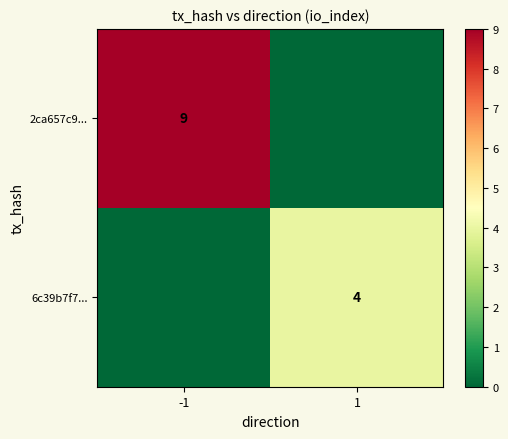

True or false: 6c39b7f7... has a value of 4 at 1.

True